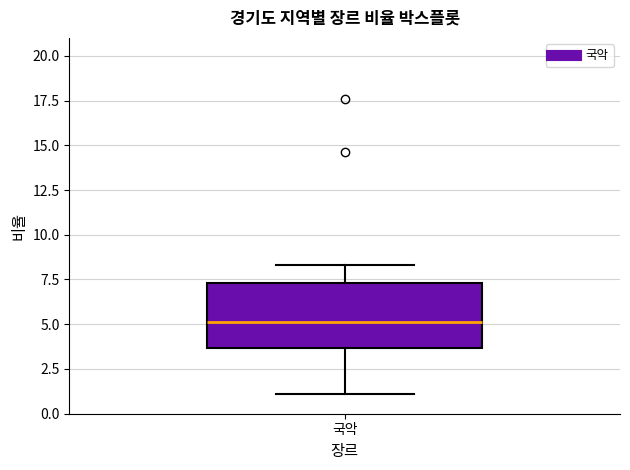

Transcribe this box plot: give where the median line is, the range the box spans, and where the two whiskers end, as read against the y-axis. The values are not printed on the chart, so give them approximately, as read against the axis.

median 5.0, box 3.5 to 7.5, whiskers 1.0 to 8.5